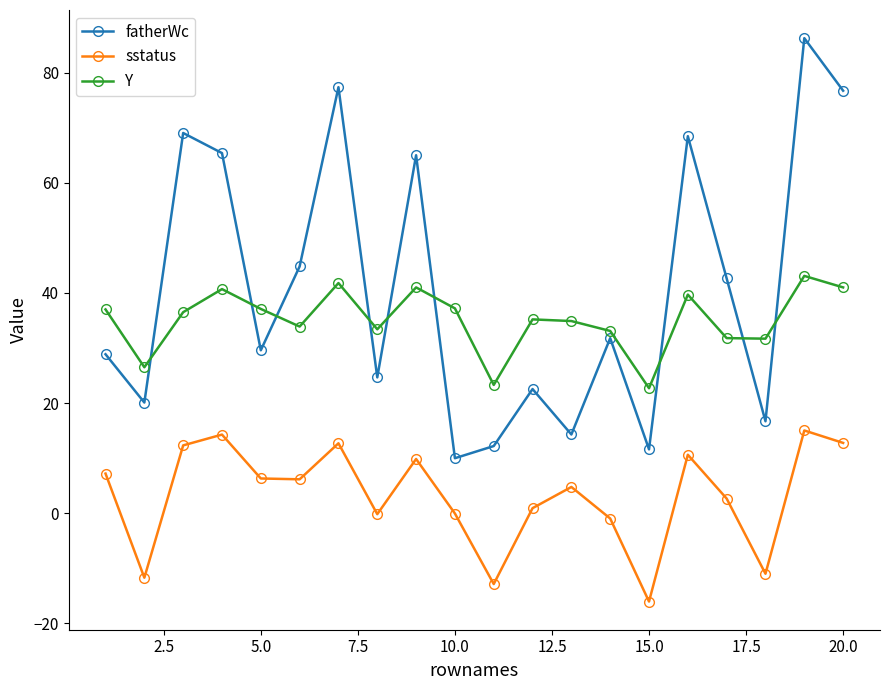

What is the sum of all fatherWc values?

818.1